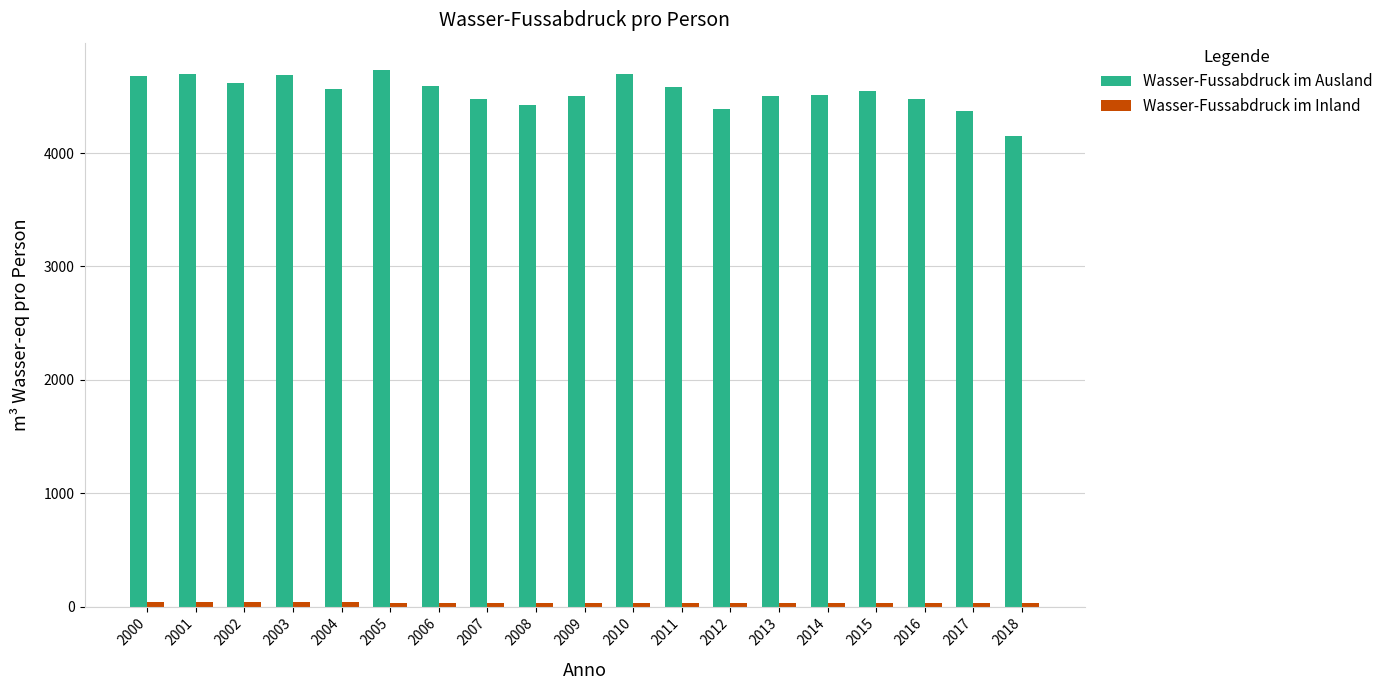

Is it true that Wasser-Fussabdruck im Ausland equals 4592.0 at 2006?

True